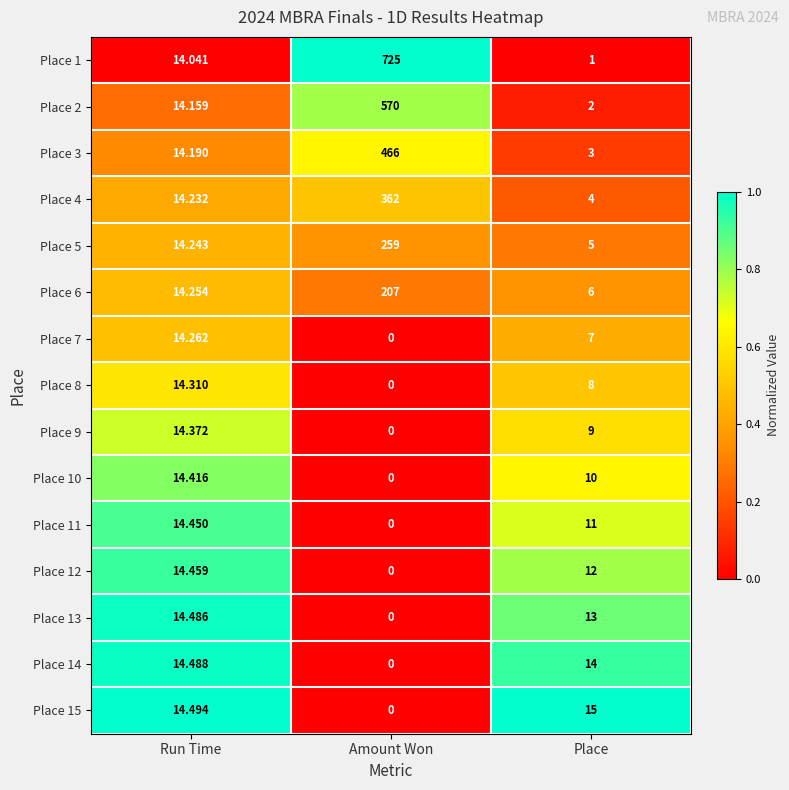

Is the value of Place 14 at Place greater than the value of Place 8 at Amount Won?

Yes